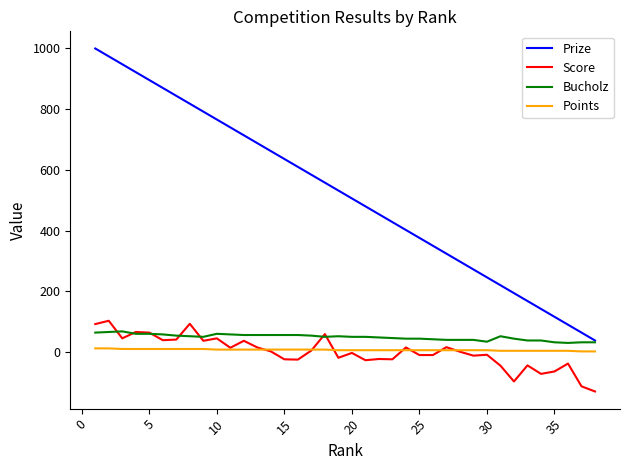

True or false: Bucholz and Points intersect in this chart.

False